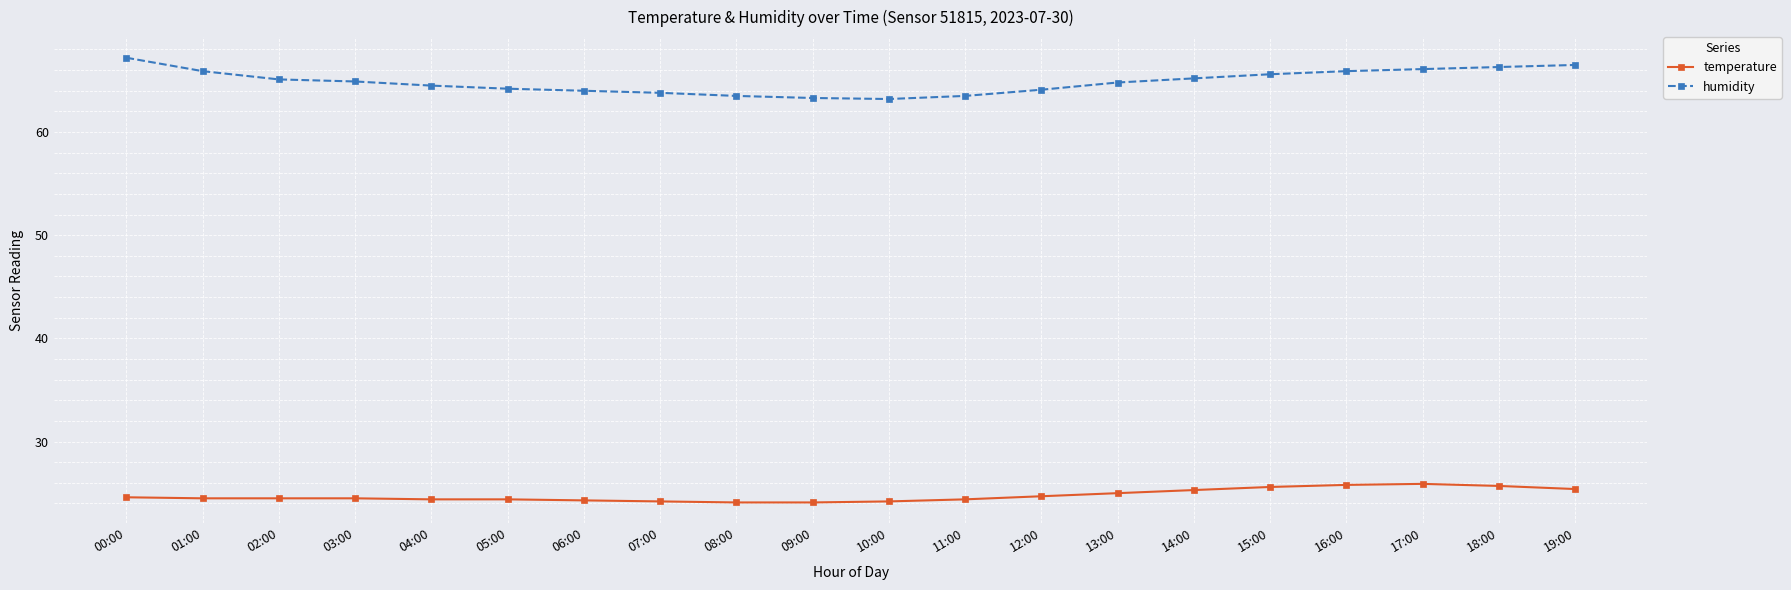

What is the value of the humidity point at the 13th from the left?

64.1